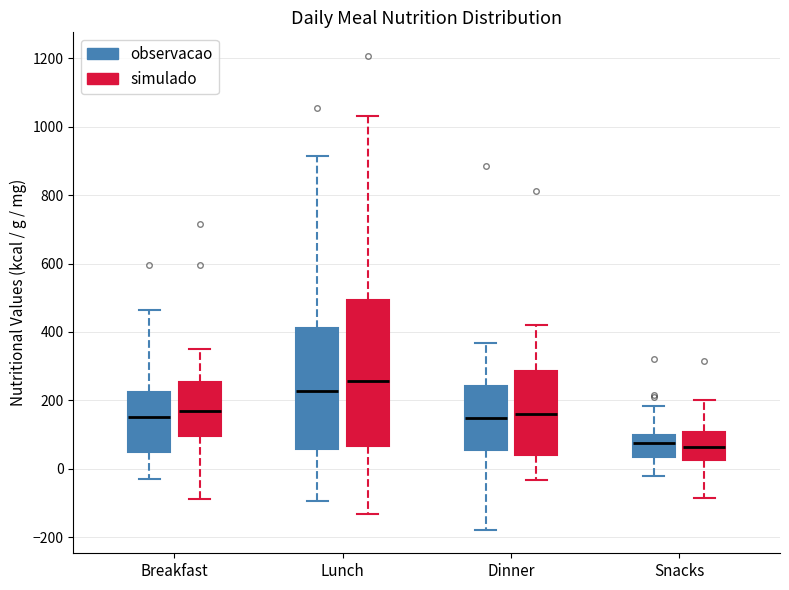

Which box is the tallest, from its lower edge to its upper edge?

Lunch (simulado)